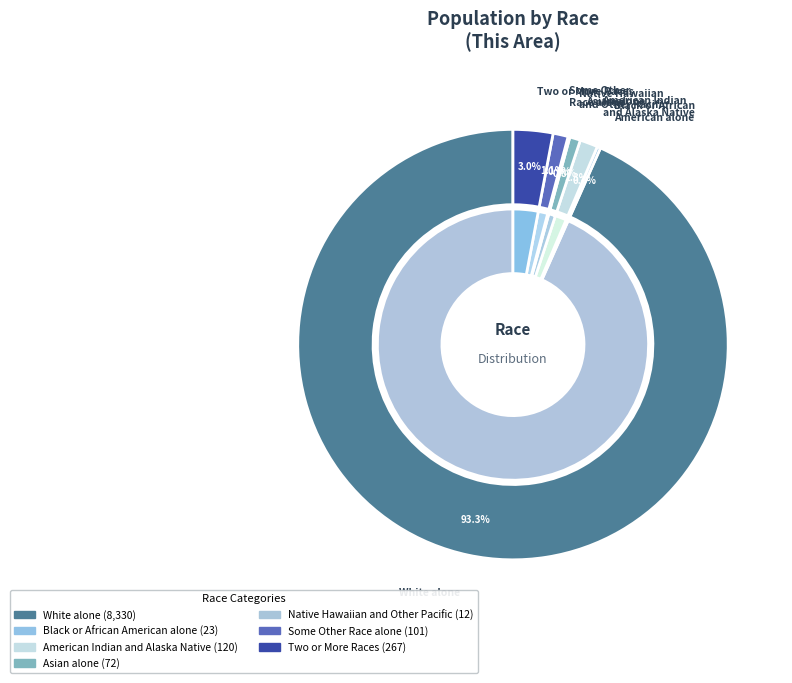

Does White alone account for over 50% of the chart?

Yes